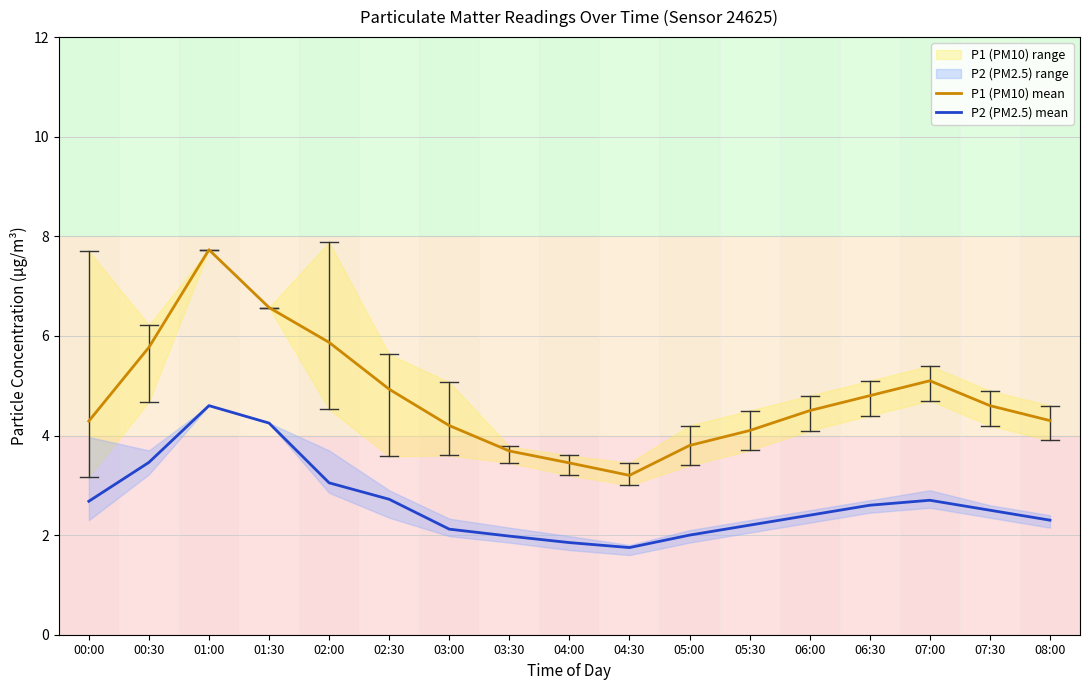

What is the spread (max minus min) of values at 05:30?

1.9